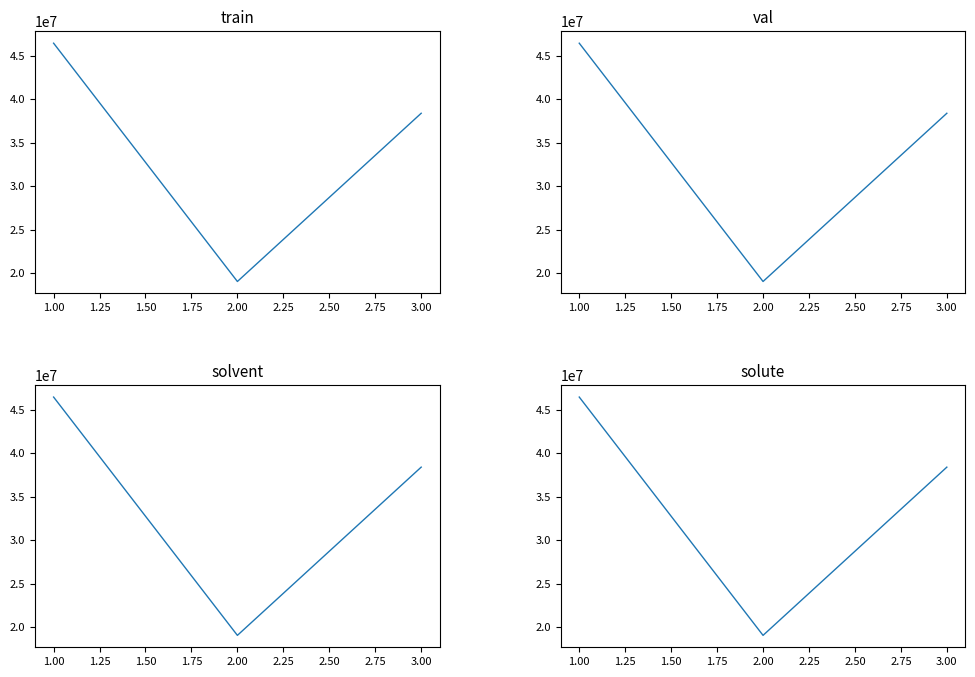

Is it true that val equals 73688872 at 1.00?

False